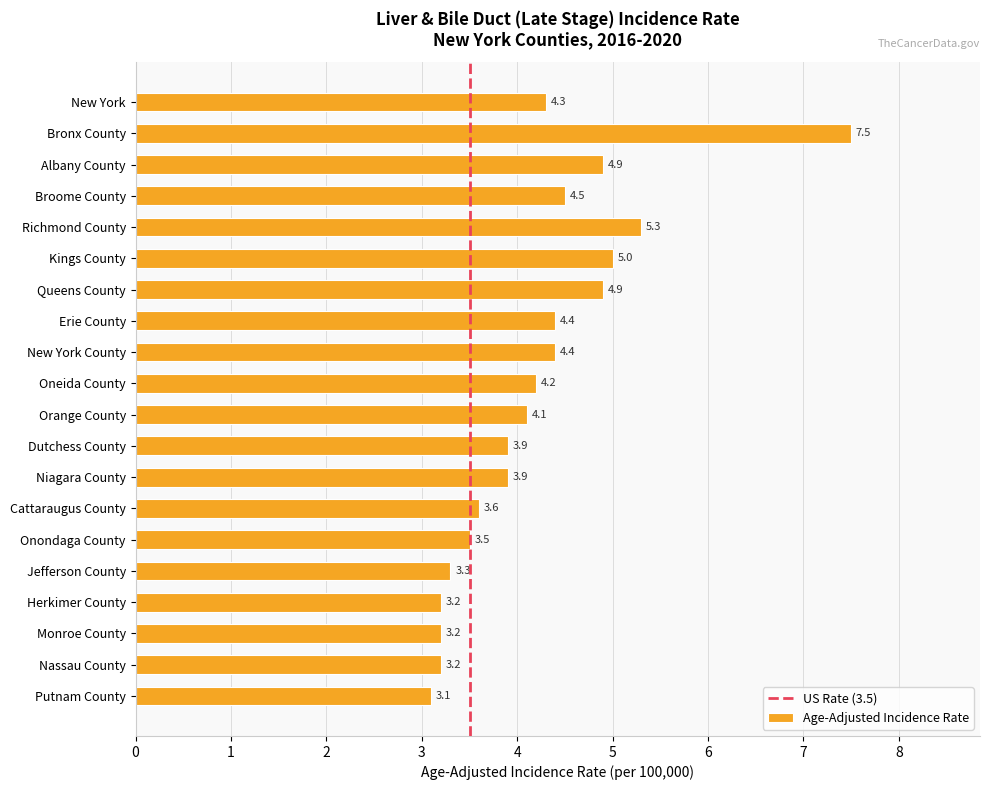

What is the change in value from Erie County to Niagara County?

-0.5